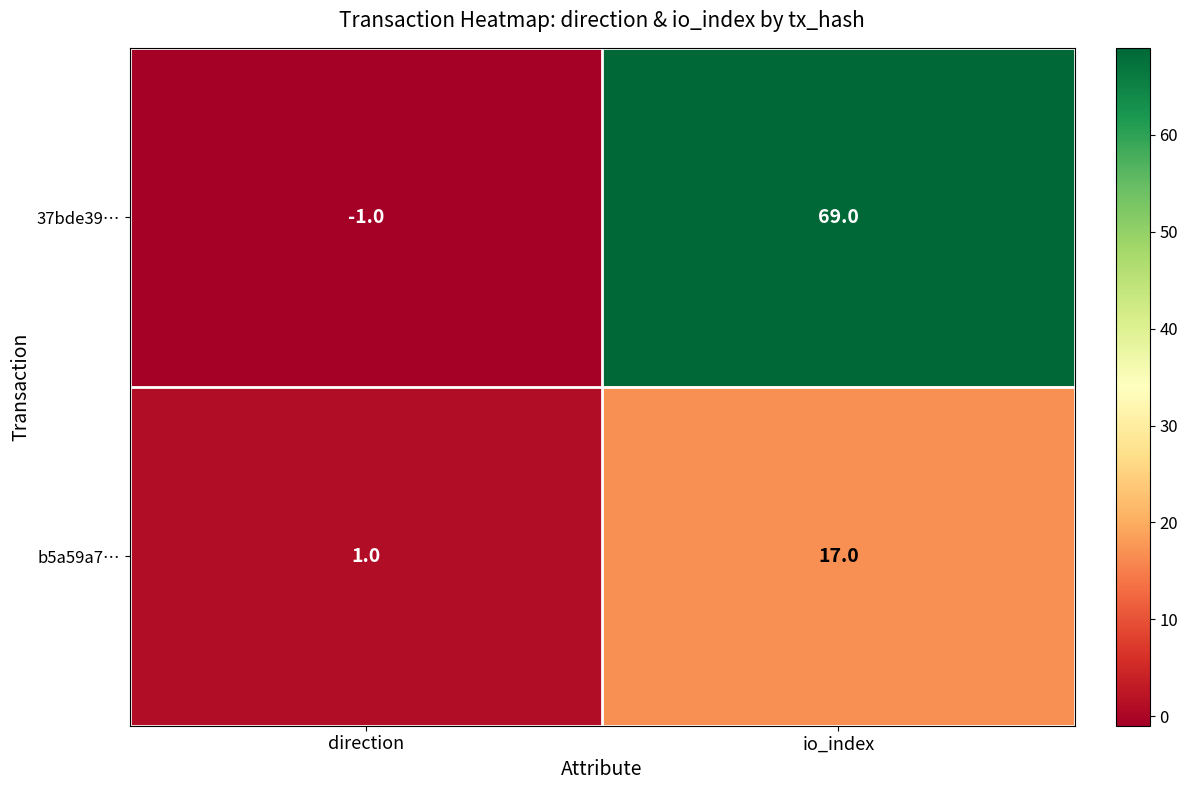

Which category has the highest value across all series?

io_index